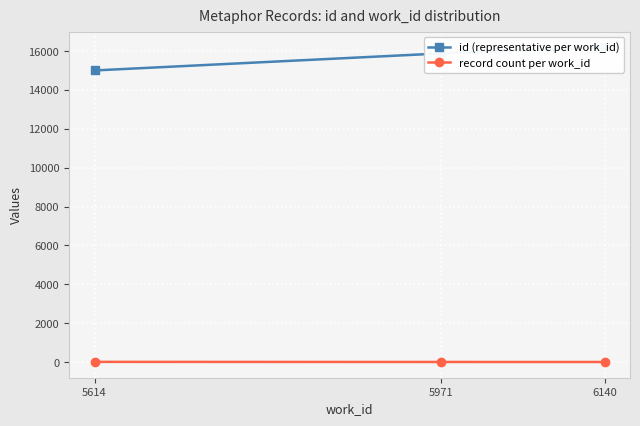

Is the value of id (representative per work_id) at 5971 greater than the value of record count per work_id at 5614?

Yes